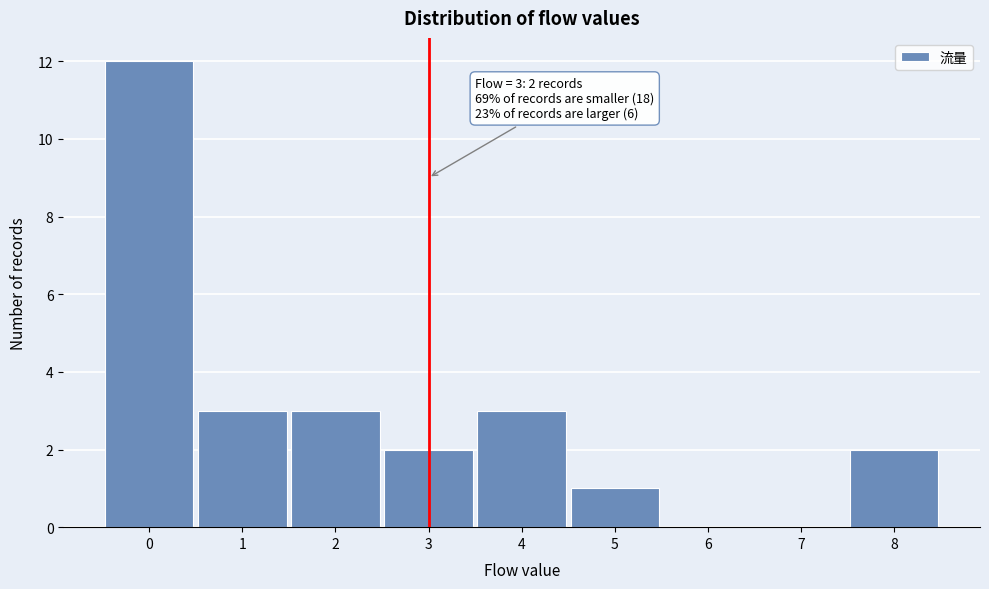

Over which range of the x-axis is the bar tallest?

-0.5 to 0.5